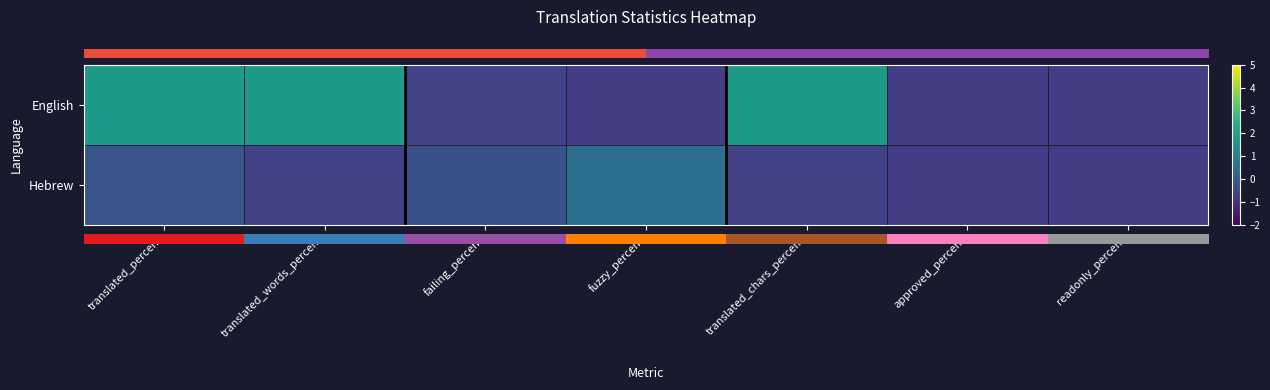

What is the total value across all series at fuzzy_percent?

-0.2